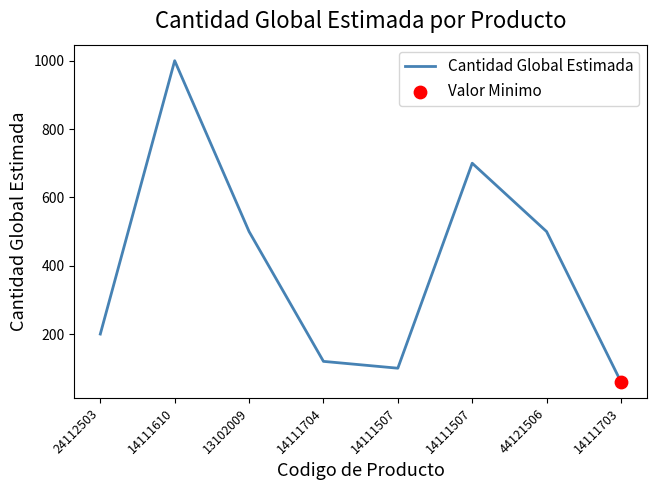

Between 14111610 and 14111703, which is larger?

14111610